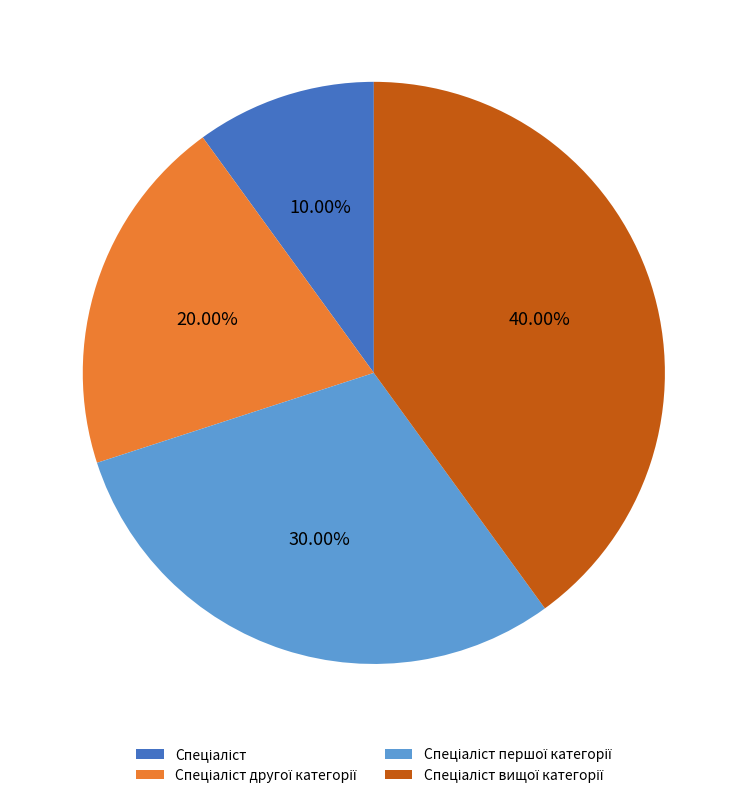

How many slices are in this pie chart?

4